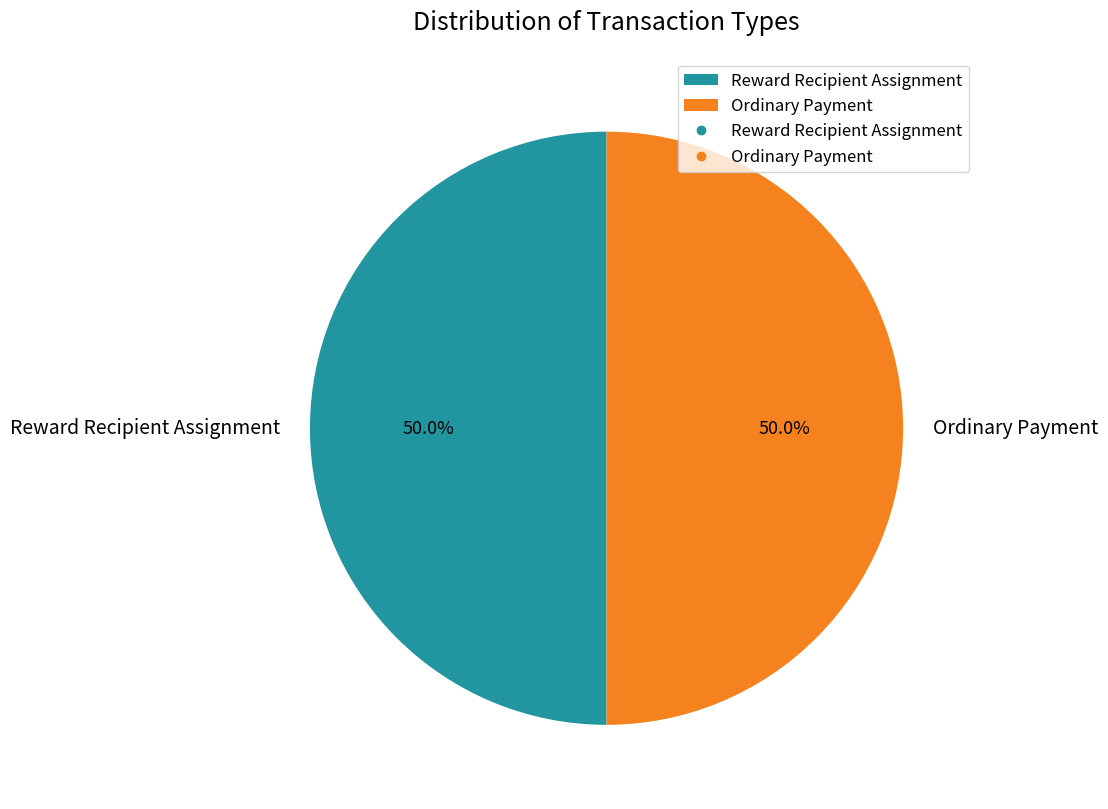

To the nearest percent, what is the average slice percentage?

50%